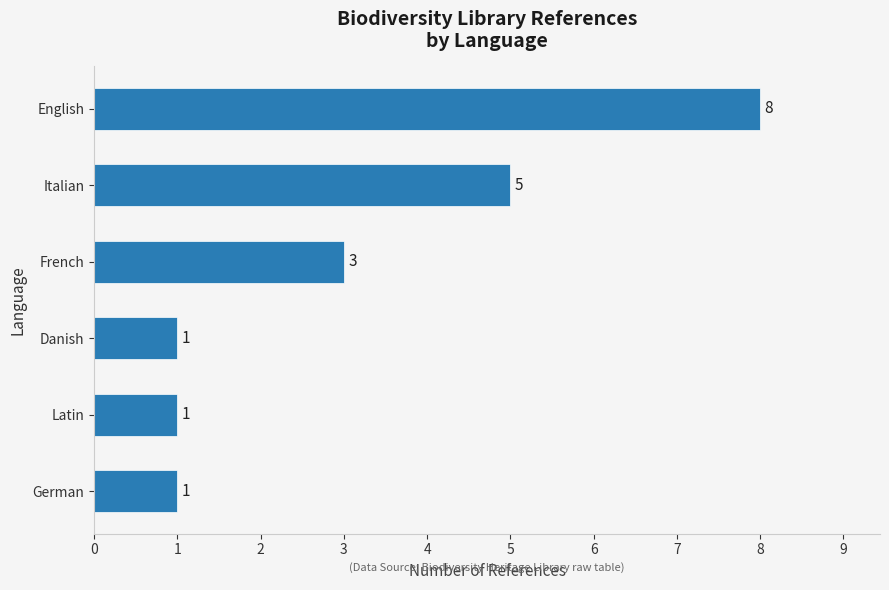

What is the maximum value shown in the chart?

8